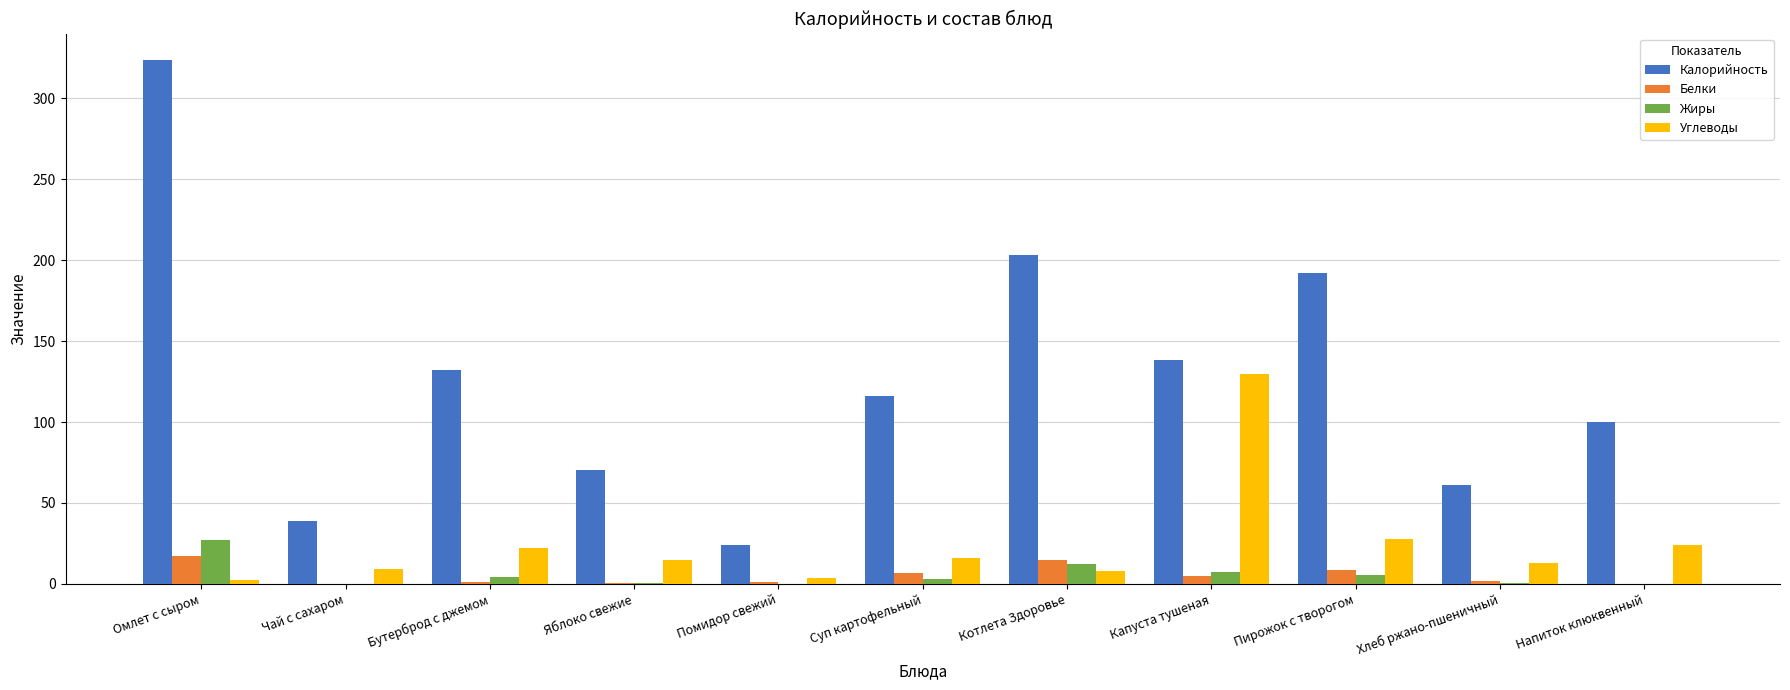

At which category is the sum across all series the highest?

Омлет с сыром